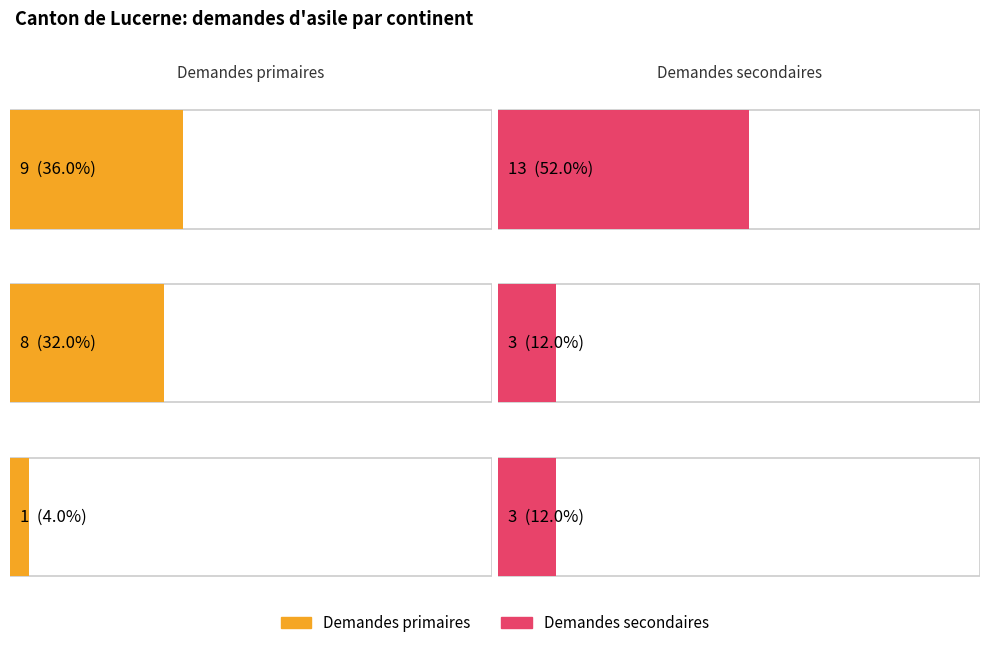

Which series changed the most between Afrique and Asie?

Demandes secondaires